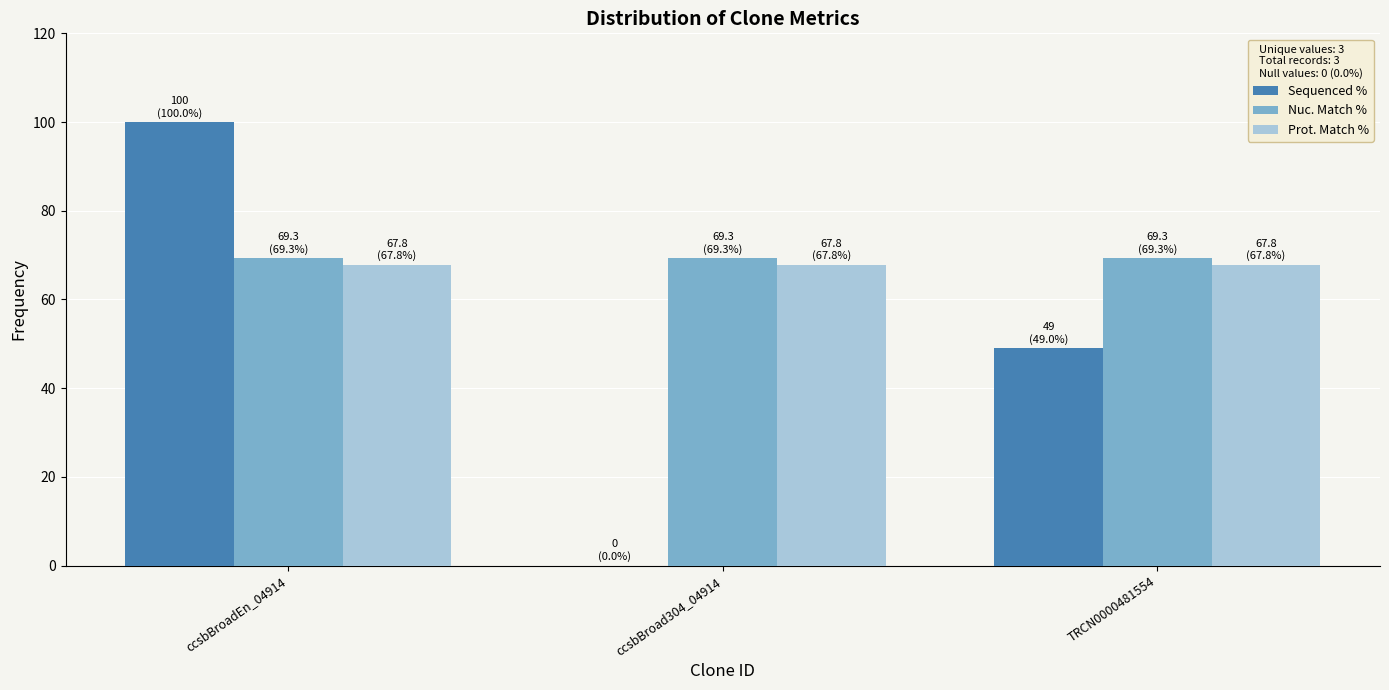

Reading right to left, transcribe all the data shown in this chart.

Sequenced %: TRCN0000481554=49.0	ccsbBroad304_04914=0.0	ccsbBroadEn_04914=100.0
Nuc. Match %: TRCN0000481554=69.3	ccsbBroad304_04914=69.3	ccsbBroadEn_04914=69.3
Prot. Match %: TRCN0000481554=67.8	ccsbBroad304_04914=67.8	ccsbBroadEn_04914=67.8